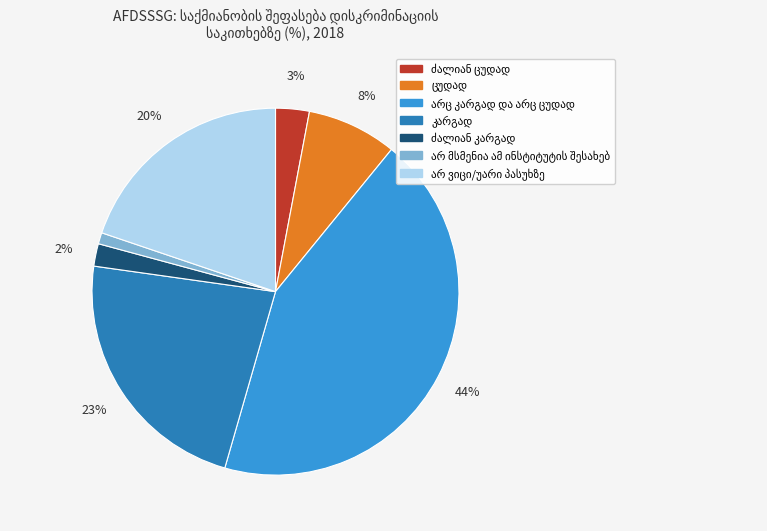

How many segments does this pie chart have?

7